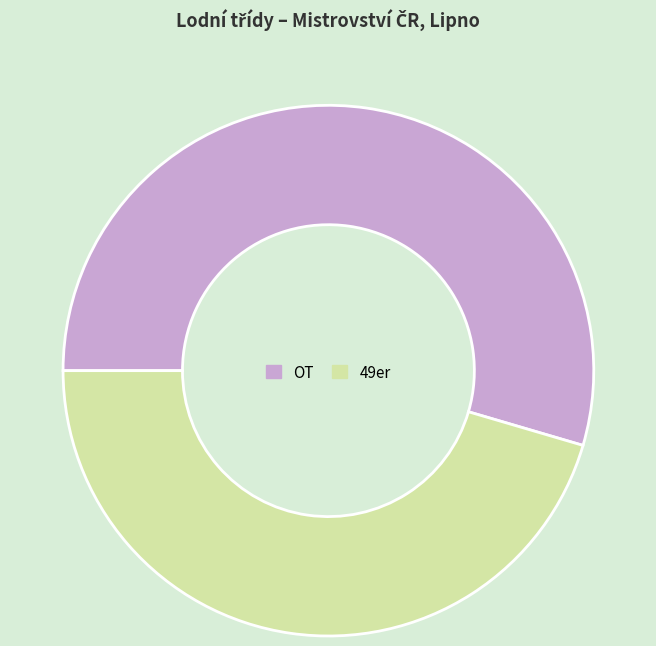

How many slices are in this pie chart?

2